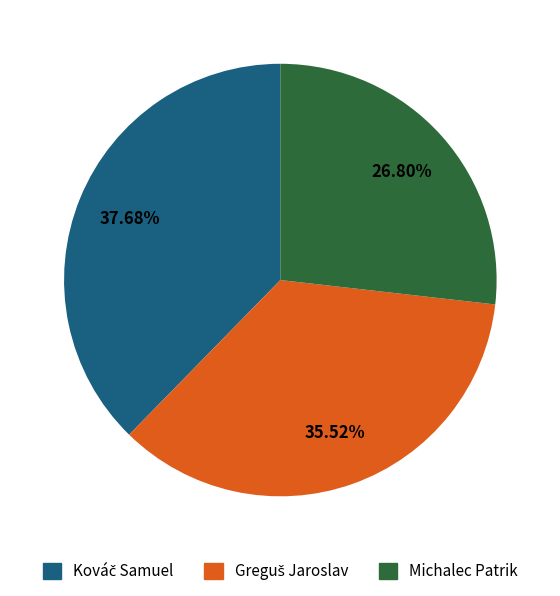

Count the number of slices in the pie.

3